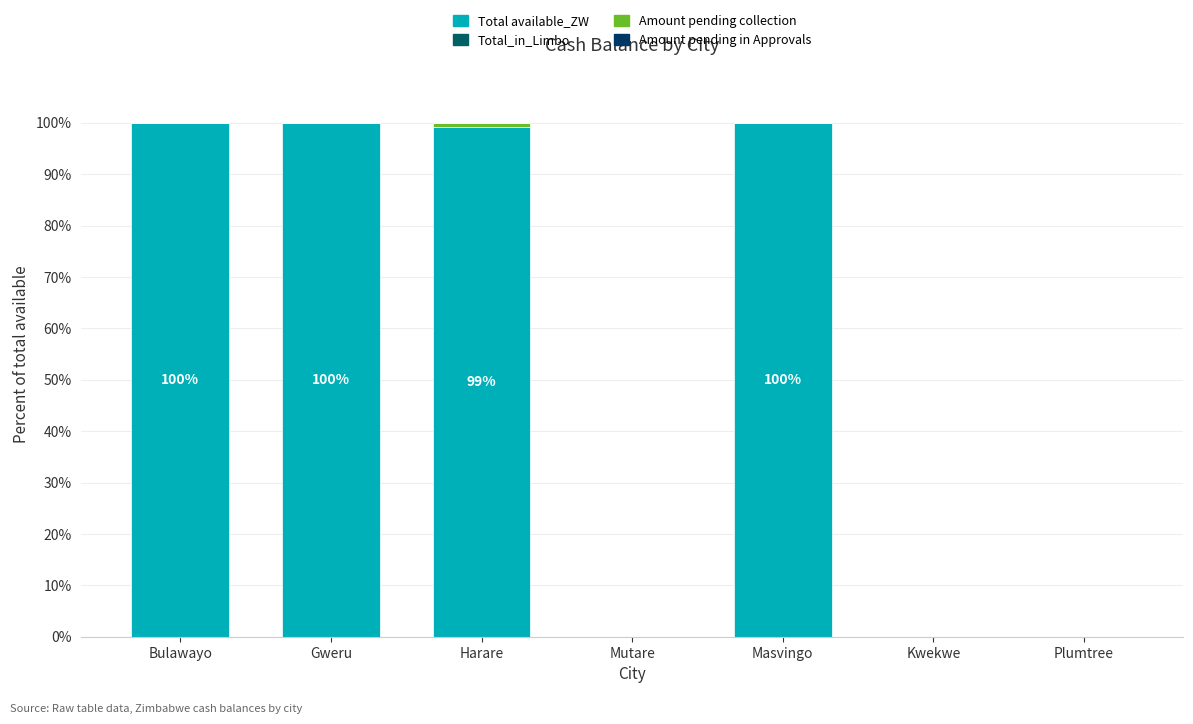

What is the sum of all Total available_ZW values?

399.2